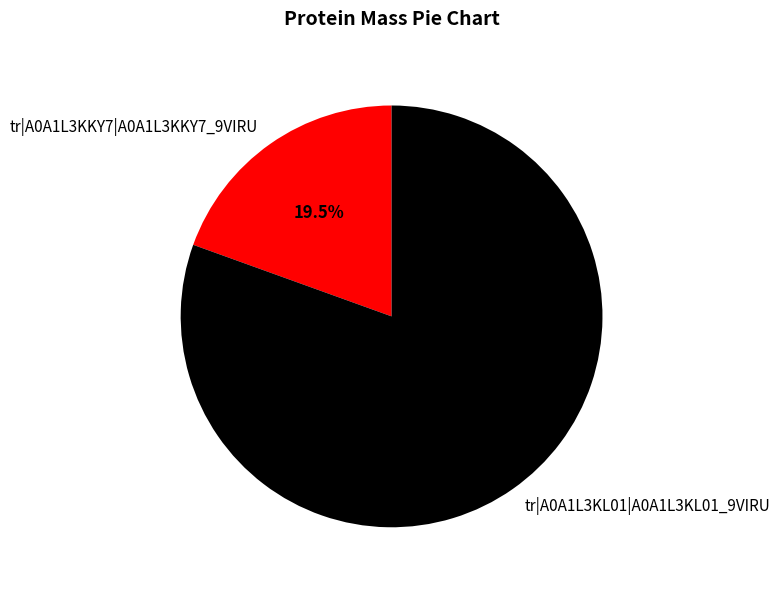

Rank the categories by value from highest to lowest.

tr|A0A1L3KL01|A0A1L3KL01_9VIRU, tr|A0A1L3KKY7|A0A1L3KKY7_9VIRU